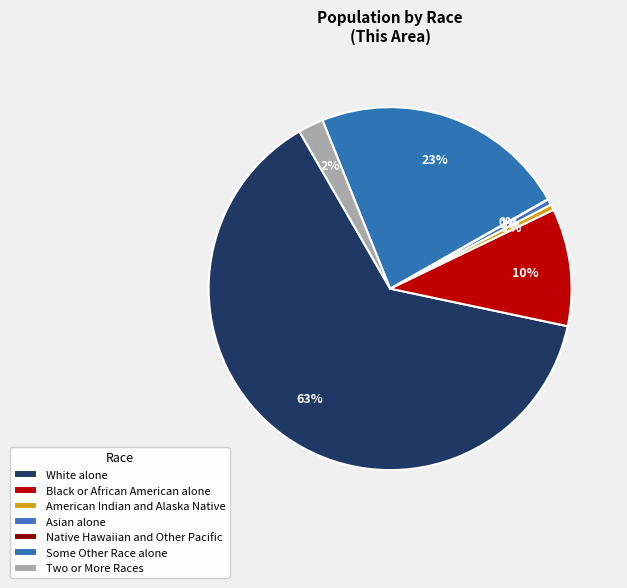

Which category has the smallest portion of the pie?

Native Hawaiian and Other Pacific